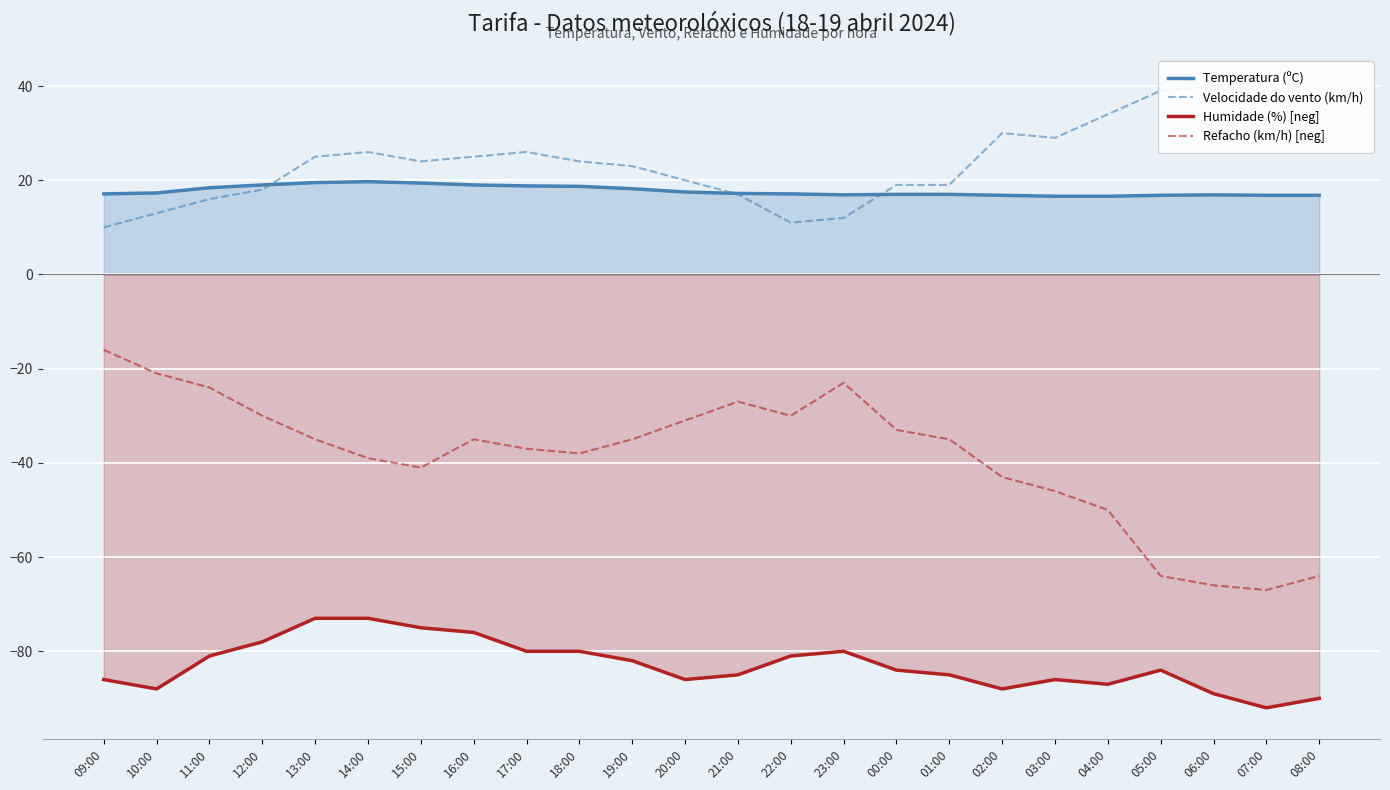

Reading left to right, extract all data points from this chart.

Temperatura (ºC): 17.1	17.3	18.4	19.0	19.5	19.7	19.4	19.0	18.8	18.7	18.2	17.5	17.2	17.1	16.9	17.0	17.0	16.8	16.6	16.6	16.8	16.9	16.8	16.8
Velocidade do vento (km/h): 10.0	13.0	16.0	18.0	25.0	26.0	24.0	25.0	26.0	24.0	23.0	20.0	17.0	11.0	12.0	19.0	19.0	30.0	29.0	34.0	39.0	40.0	39.0	39.0
Humidade (%) [neg]: -86.0	-88.0	-81.0	-78.0	-73.0	-73.0	-75.0	-76.0	-80.0	-80.0	-82.0	-86.0	-85.0	-81.0	-80.0	-84.0	-85.0	-88.0	-86.0	-87.0	-84.0	-89.0	-92.0	-90.0
Refacho (km/h) [neg]: -16.0	-21.0	-24.0	-30.0	-35.0	-39.0	-41.0	-35.0	-37.0	-38.0	-35.0	-31.0	-27.0	-30.0	-23.0	-33.0	-35.0	-43.0	-46.0	-50.0	-64.0	-66.0	-67.0	-64.0